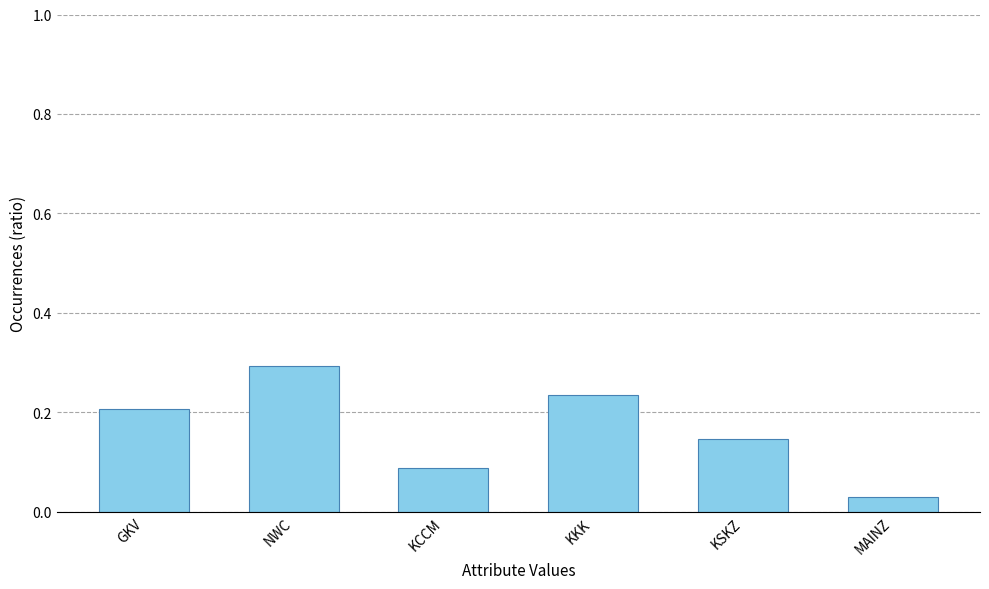

Between GKV and NWC, which is larger?

NWC